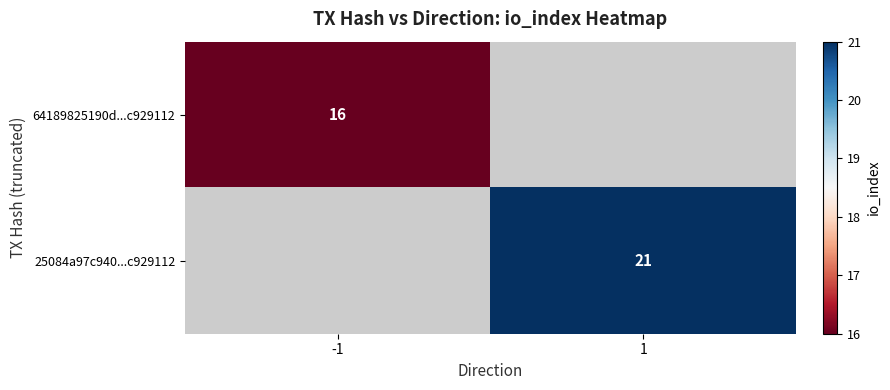

Is it true that 64189825190d...c929112 equals 16 at -1?

True